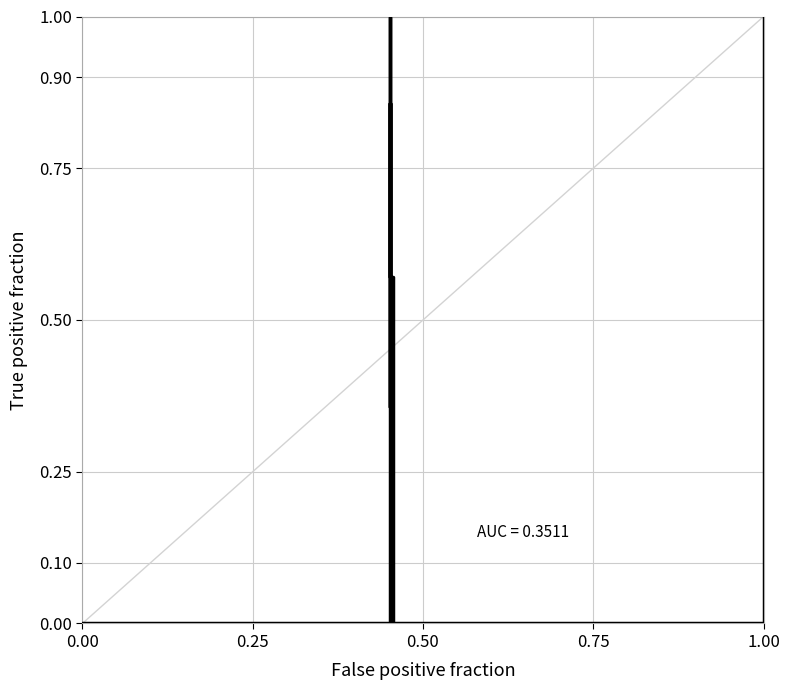

What is the maximum value shown in the chart?

1.0